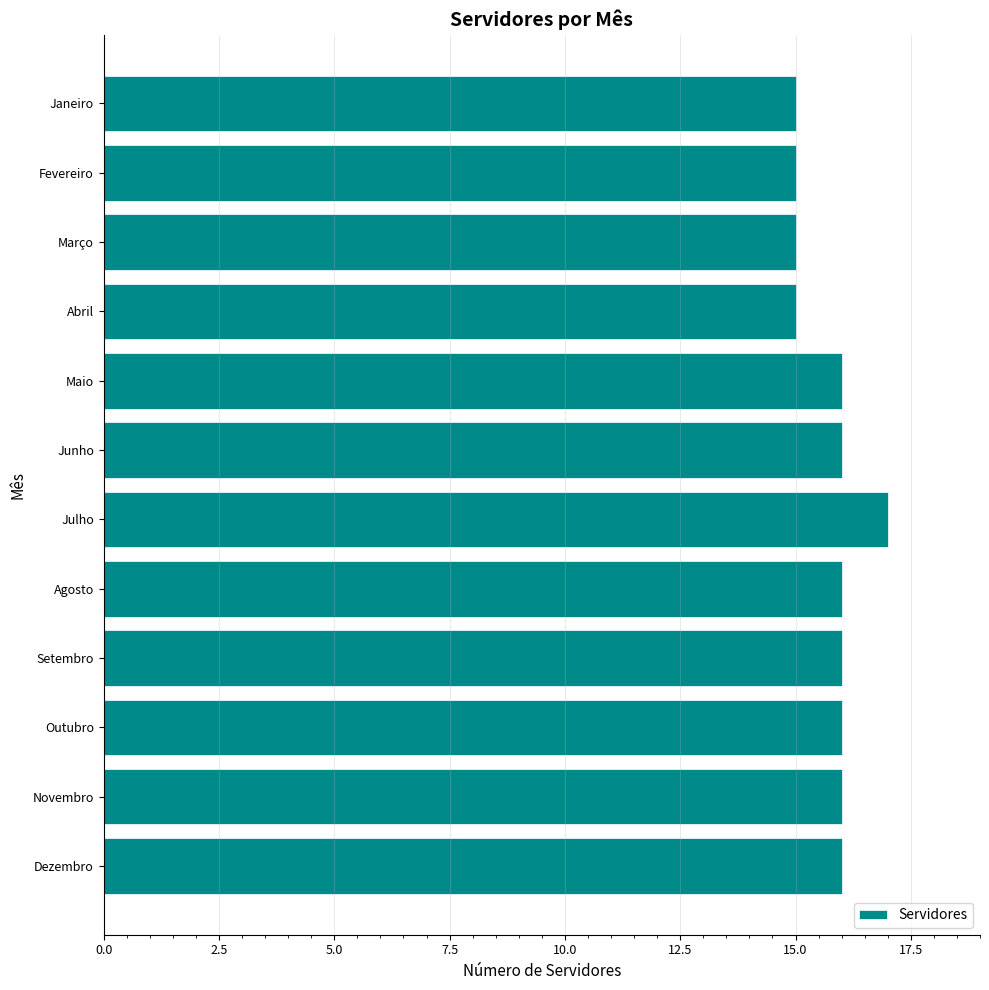

What is the difference between the second highest and second lowest values?

1